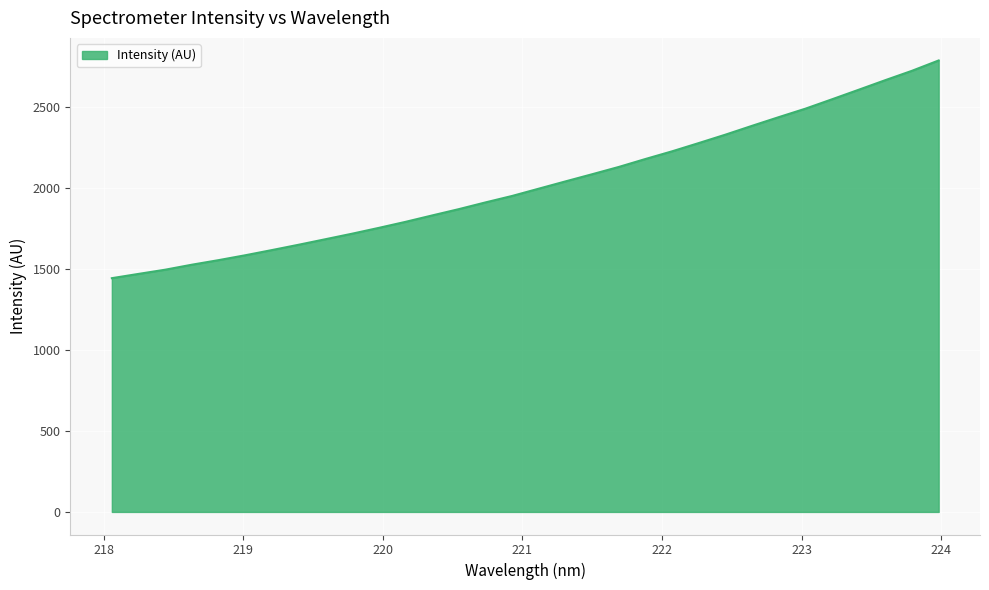

What is the minimum value shown in the chart?

1443.7